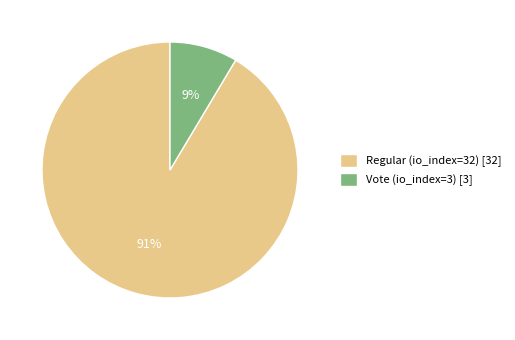

True or false: Vote (io_index=3) accounts for 1% of the total.

False